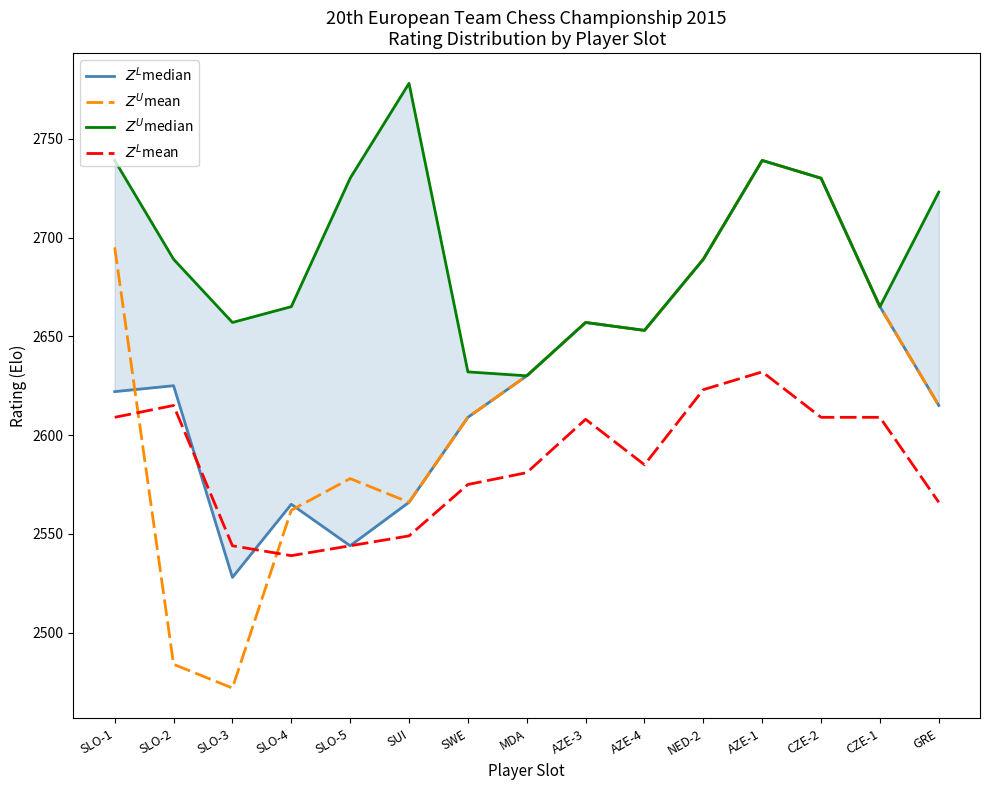

How many lines are shown in the chart?

4